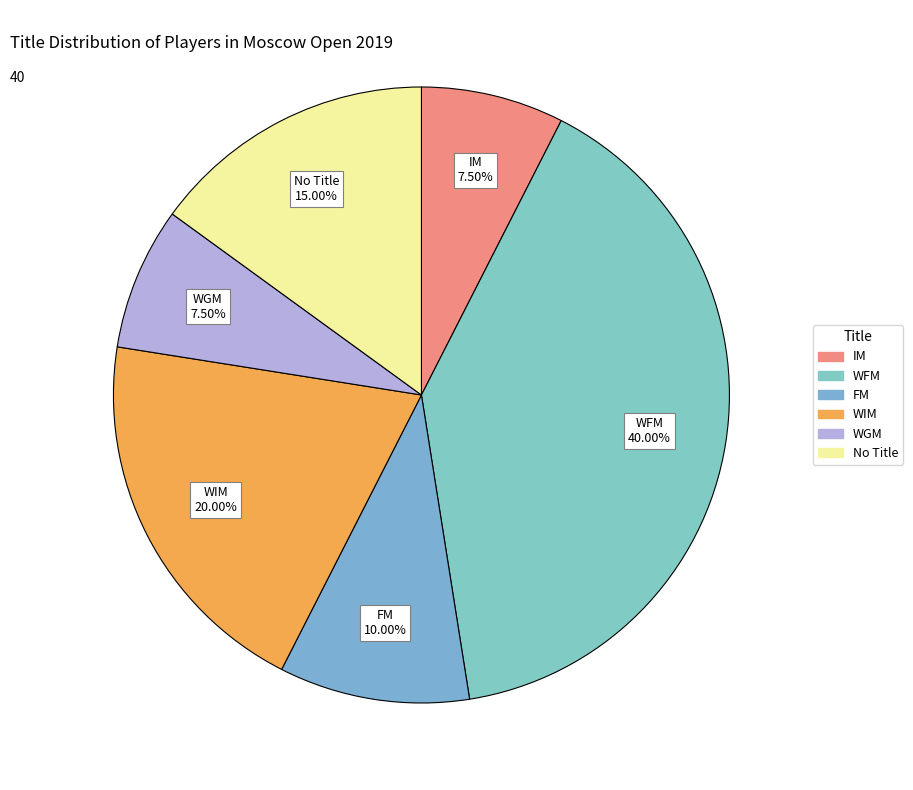

How many segments does this pie chart have?

6